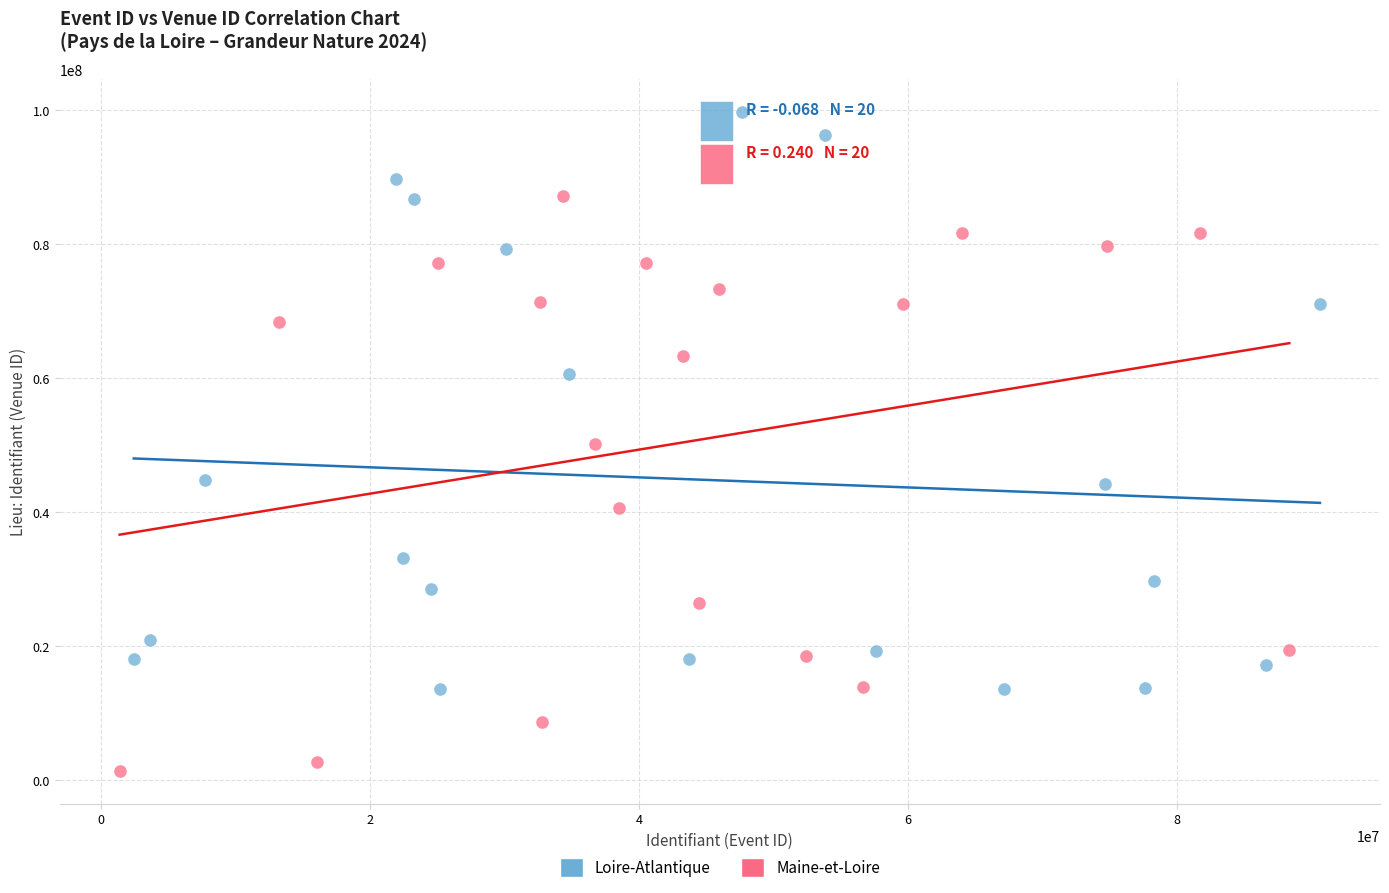

Which series contains the lowest Y value?

Maine-et-Loire